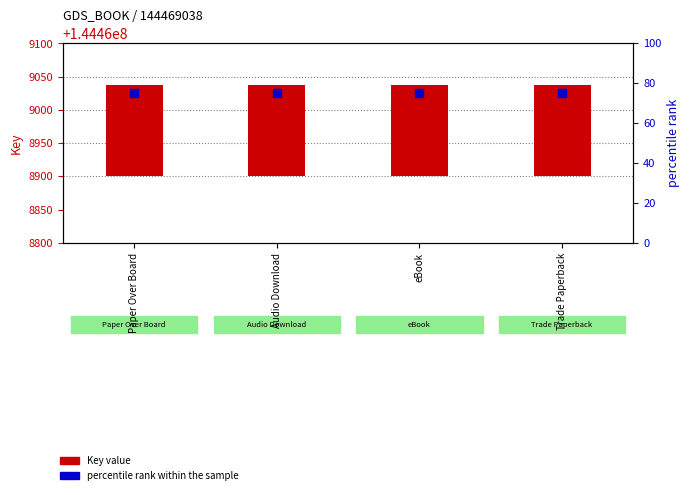

What are all the series names shown in the legend?

Key value, percentile rank within the sample